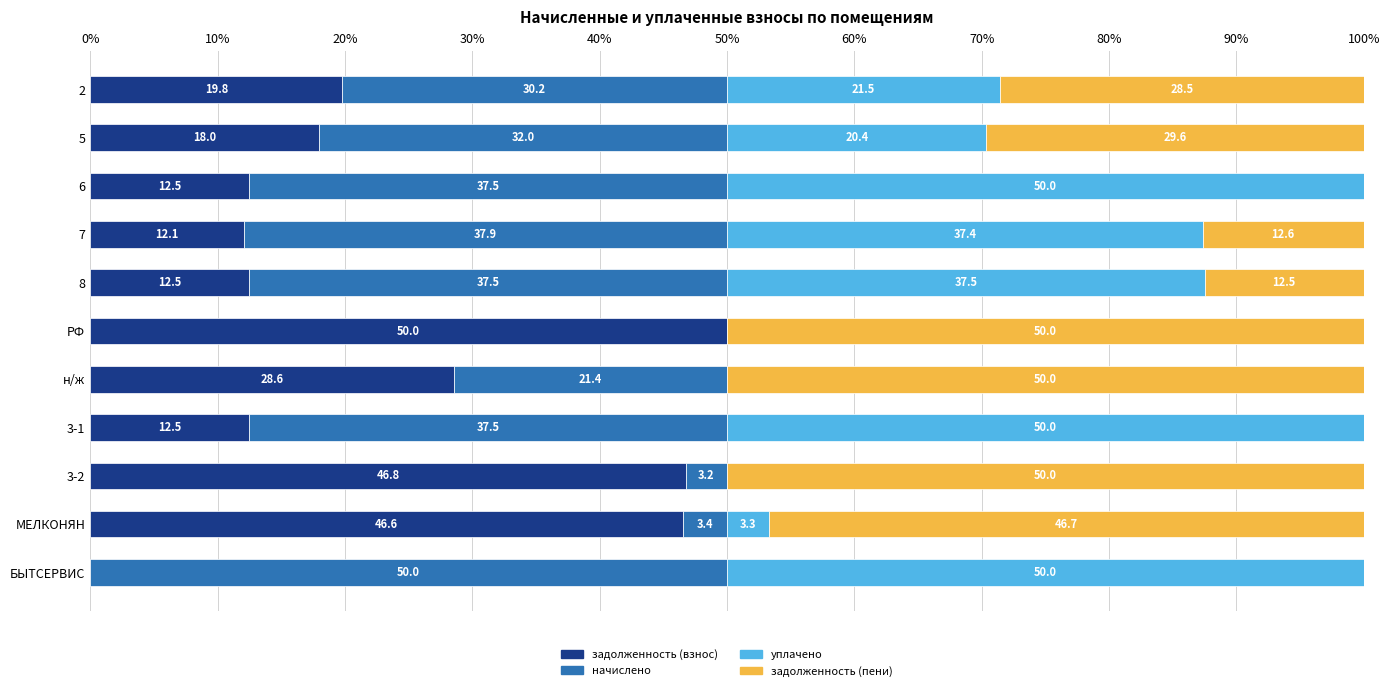

At which label is задолженность (взнос) closest to 25?

н/ж